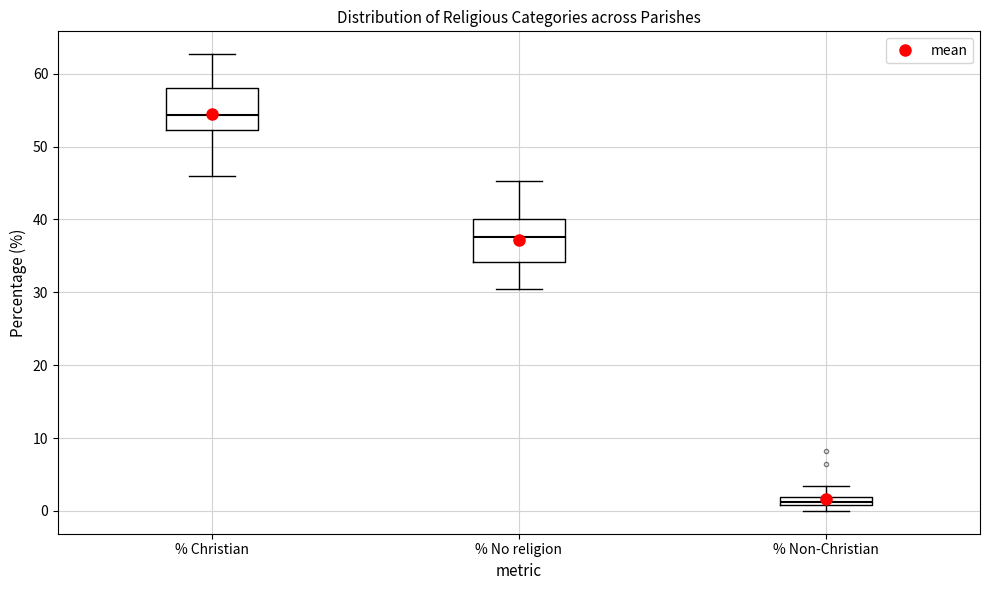

Where does the lower whisker of the box for % No religion end on the y-axis? The values are not printed on the chart, so give them approximately, as read against the axis.

30